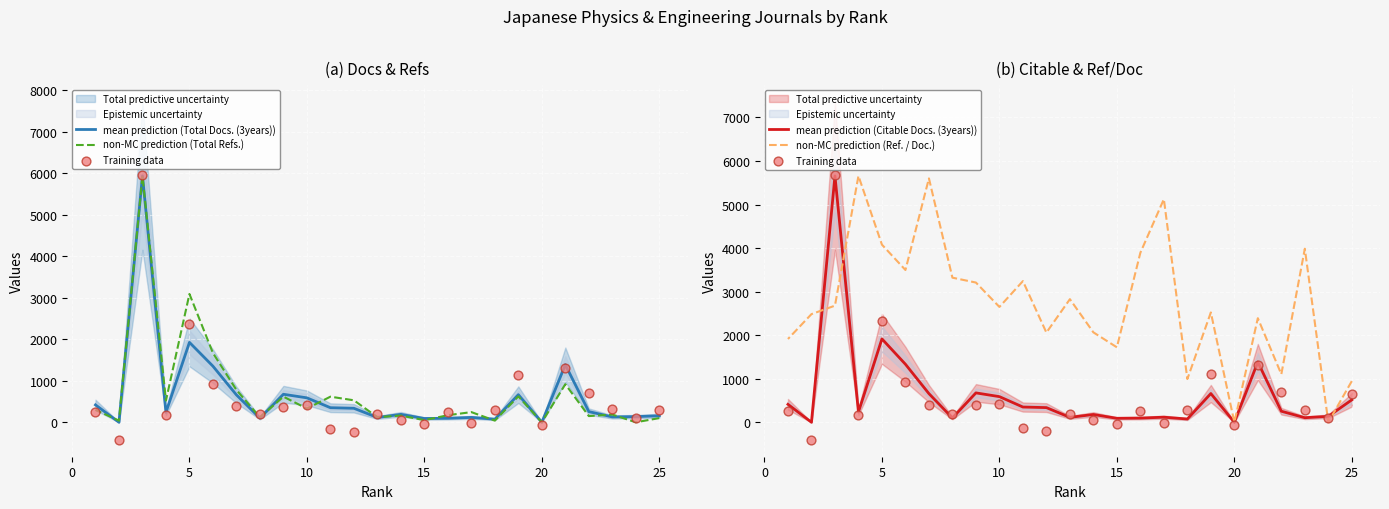

Which series contains the lowest Y value?

Training data